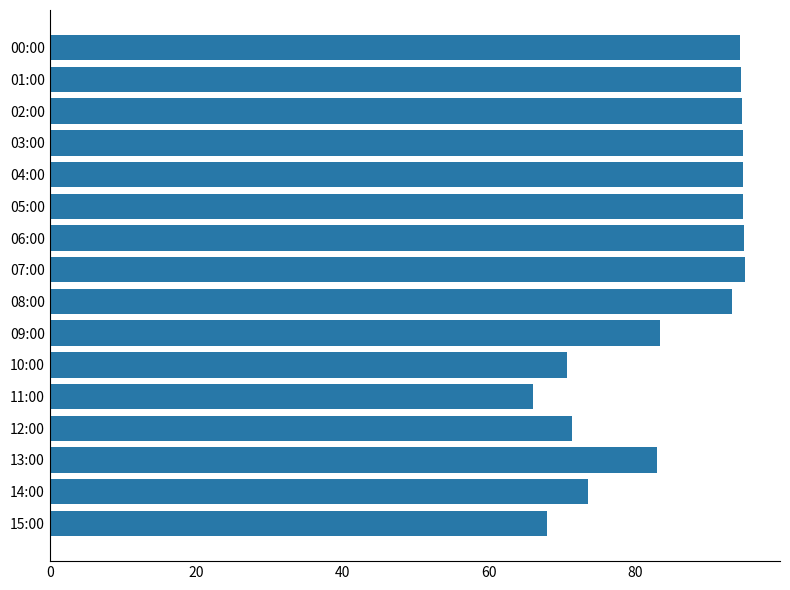

What is the maximum value shown in the chart?

95.0